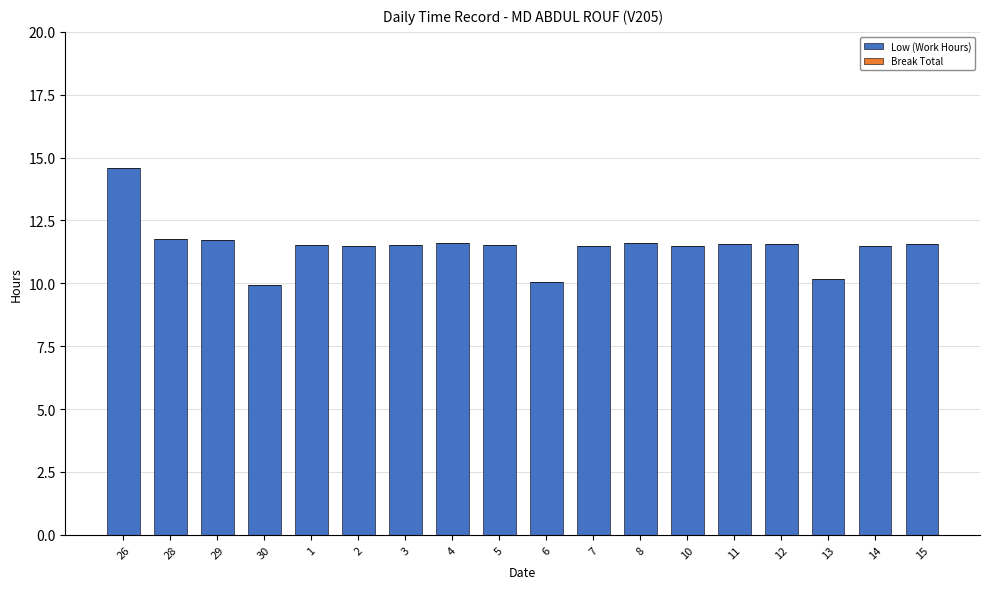

What is the smallest value displayed?

9.9